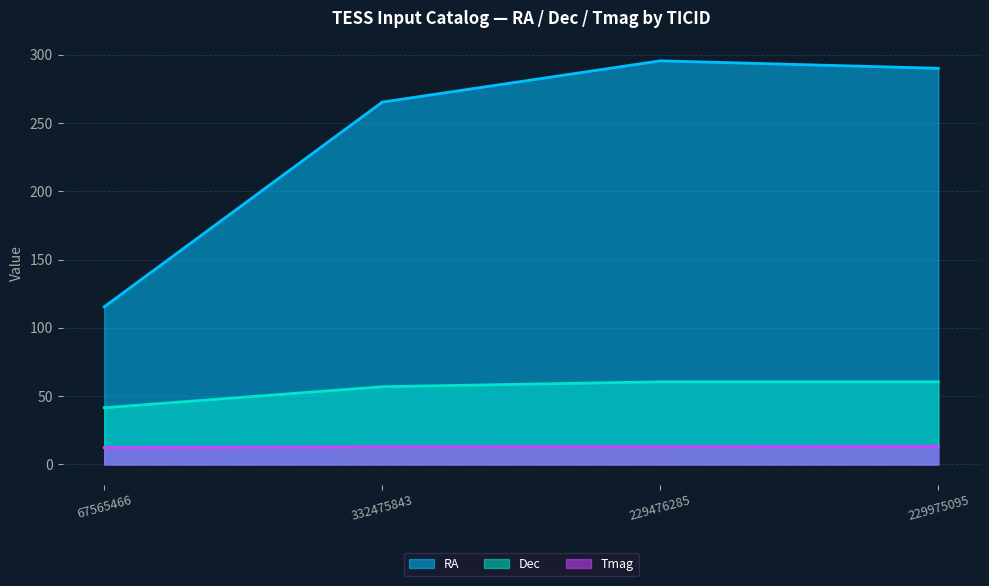

What is the label of the 2nd point from the right?

229476285